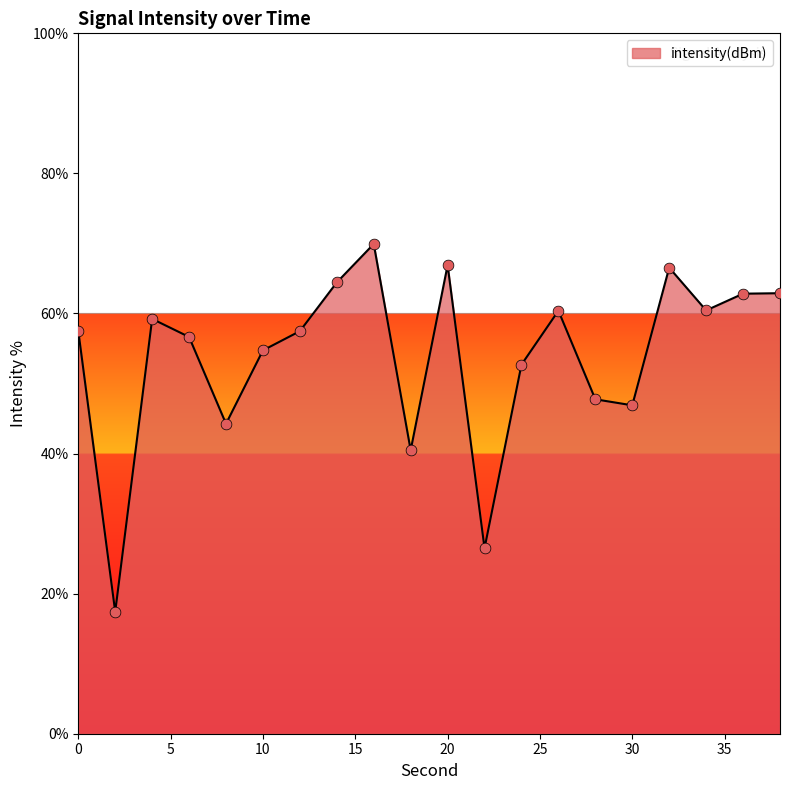

What is the greatest value displayed?

69.9